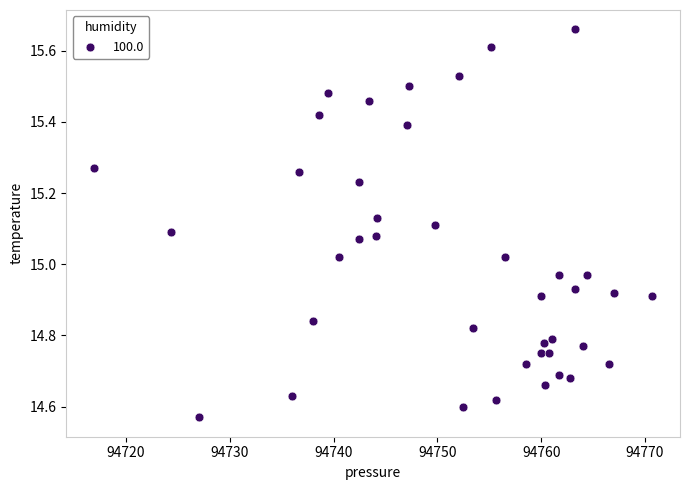

What is the range of X values (max minus min)?

53.8